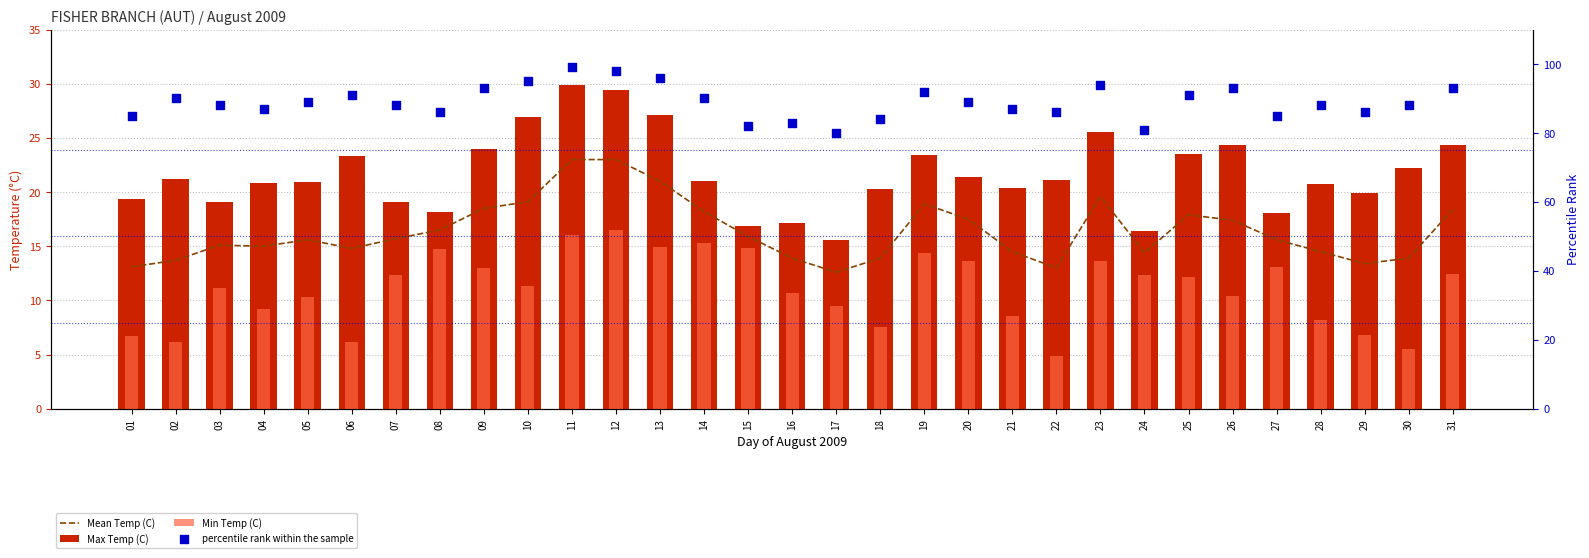

Which series has the largest total across all categories?

percentile rank within the sample